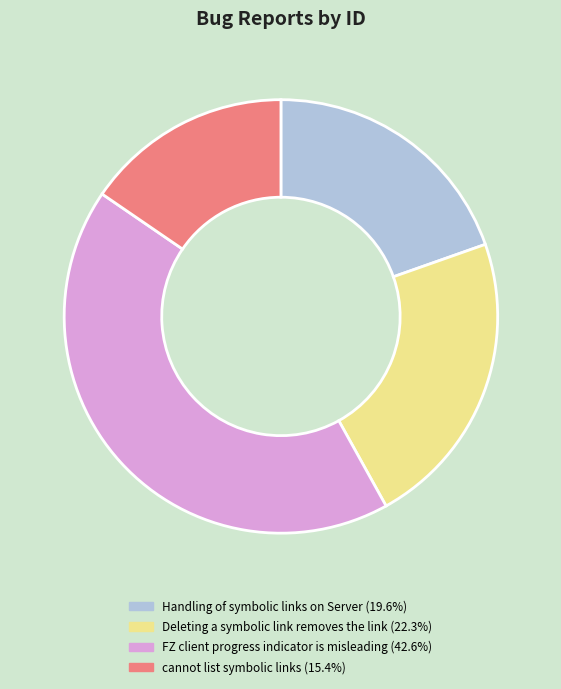

How many segments does this pie chart have?

4